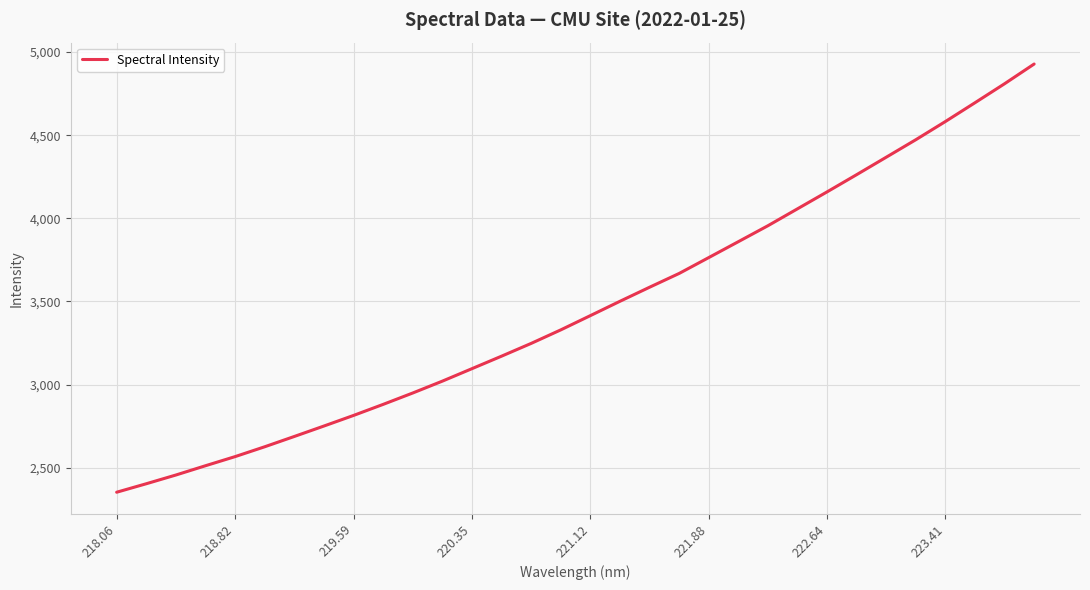

What is the sum of all values?

110958.4